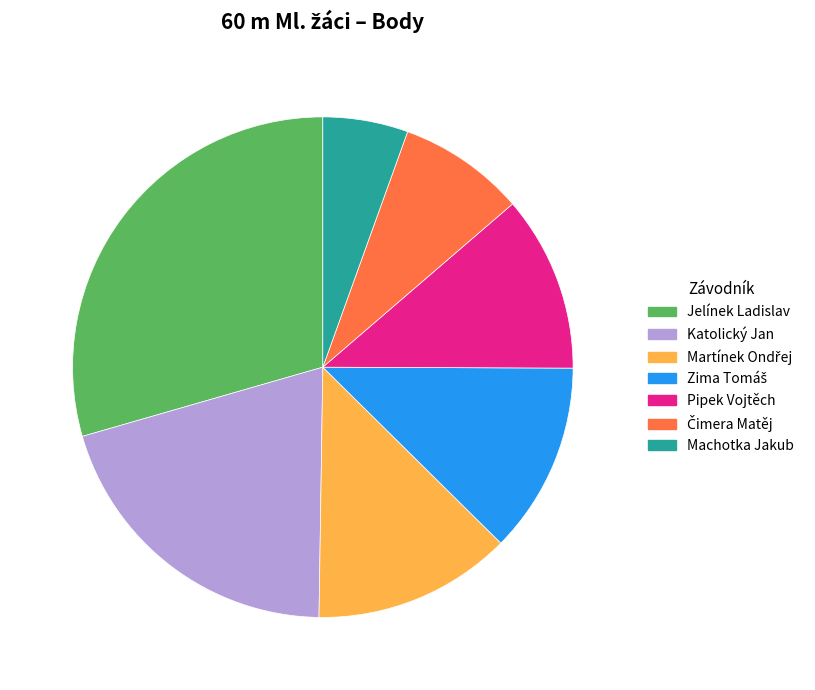

True or false: Katolický Jan accounts for 20% of the total.

True